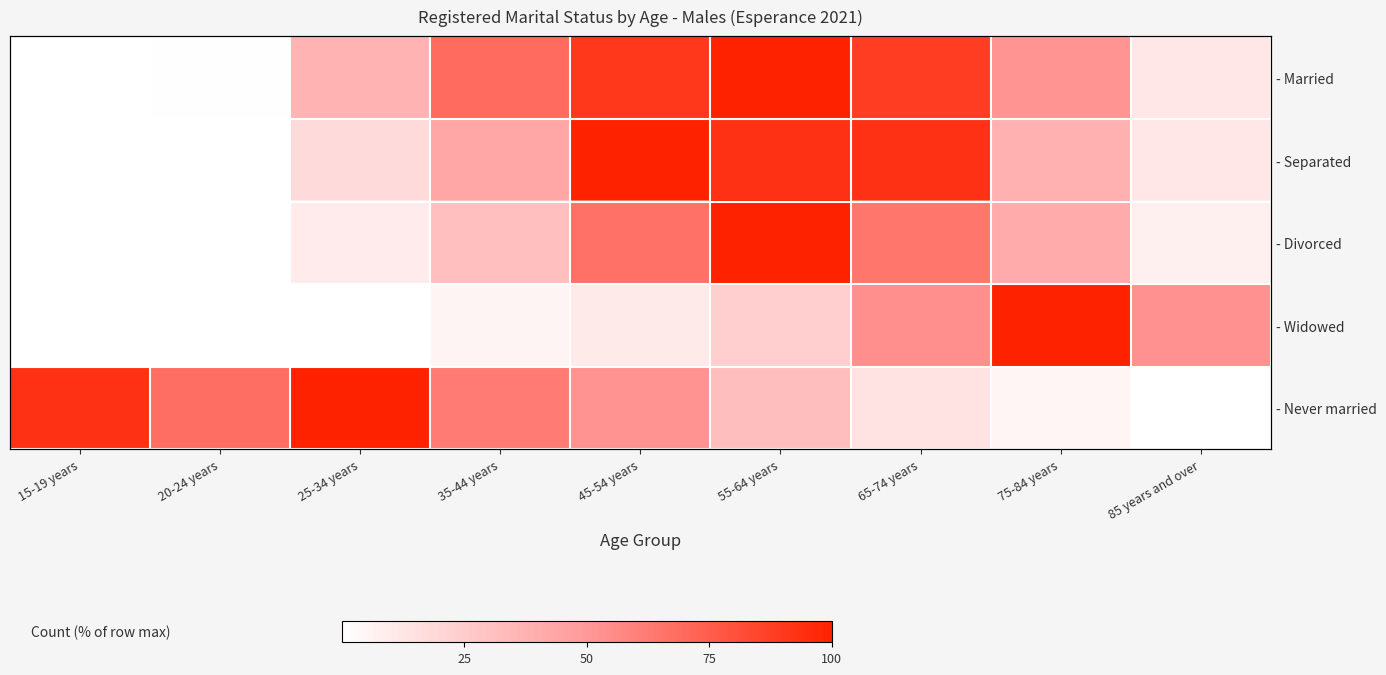

Which series changed the most between 20-24 years and 35-44 years?

- Married